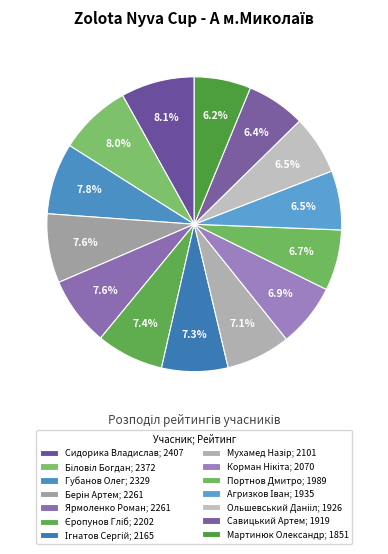

How many slices are in this pie chart?

14